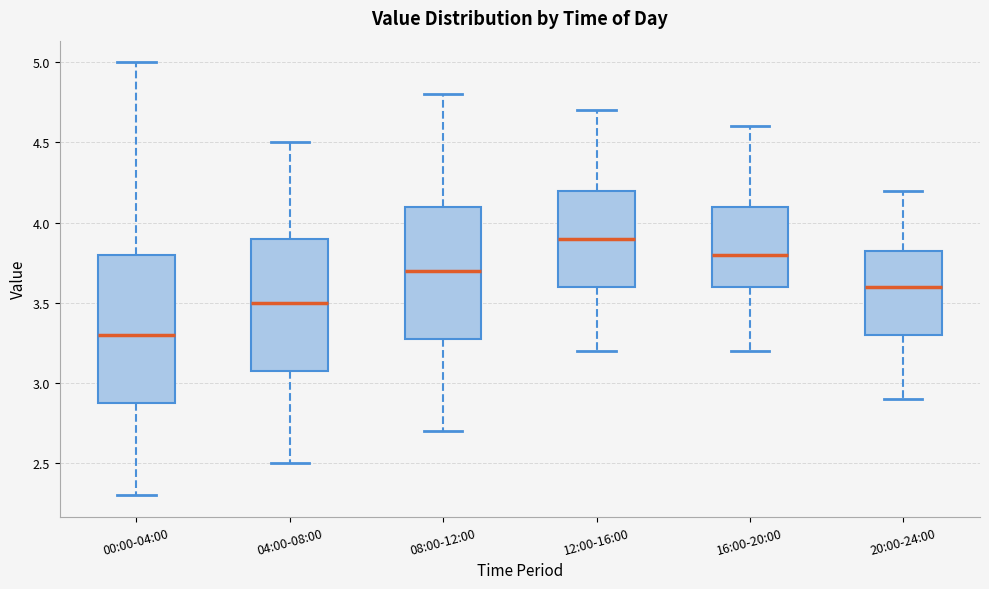

Reading left to right, read every box against the y-axis: the position of its median line, the range the box covers, and the ends of its whiskers. The values are not printed on the chart, so give them approximately, as read against the axis.

00:00-04:00: median 3.30, box 2.90 to 3.80, whiskers 2.30 to 5.00
04:00-08:00: median 3.50, box 3.10 to 3.90, whiskers 2.50 to 4.50
08:00-12:00: median 3.70, box 3.30 to 4.10, whiskers 2.70 to 4.80
12:00-16:00: median 3.90, box 3.60 to 4.20, whiskers 3.20 to 4.70
16:00-20:00: median 3.80, box 3.60 to 4.10, whiskers 3.20 to 4.60
20:00-24:00: median 3.60, box 3.30 to 3.85, whiskers 2.90 to 4.20